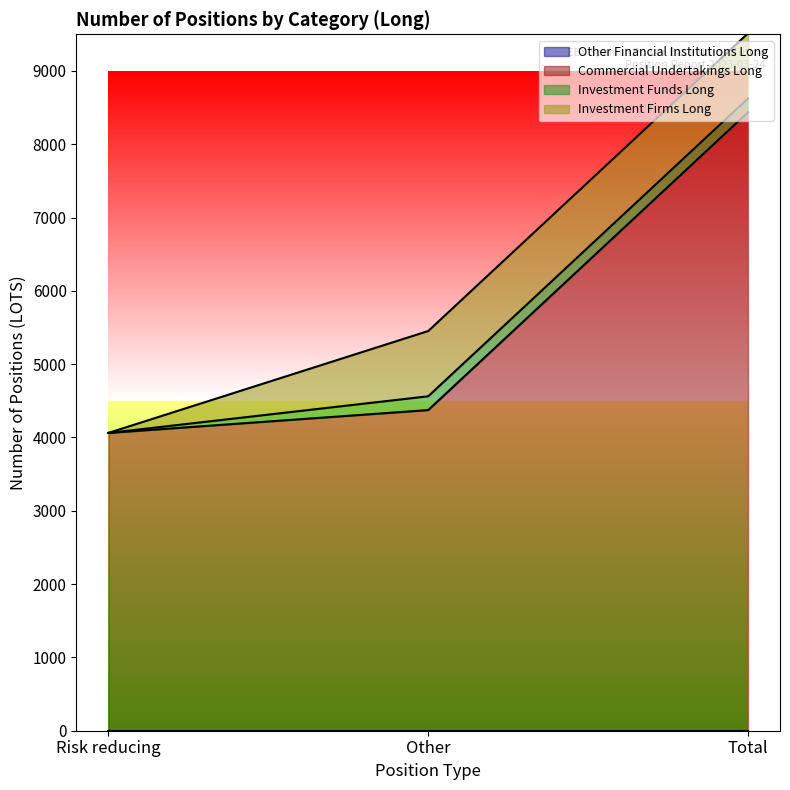

True or false: Other Financial Institutions Long has a value of 0 at Other.

True